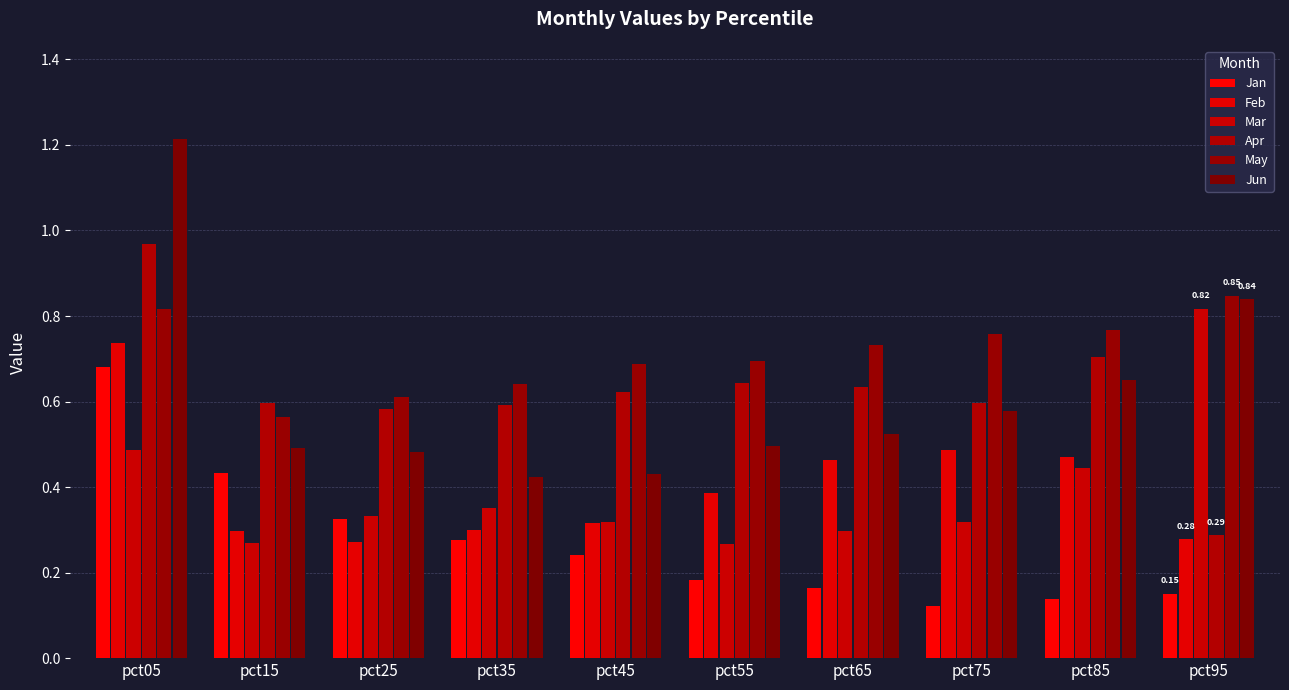

Rank the series by their maximum value, from lowest to highest.

Jan, Feb, Mar, May, Apr, Jun